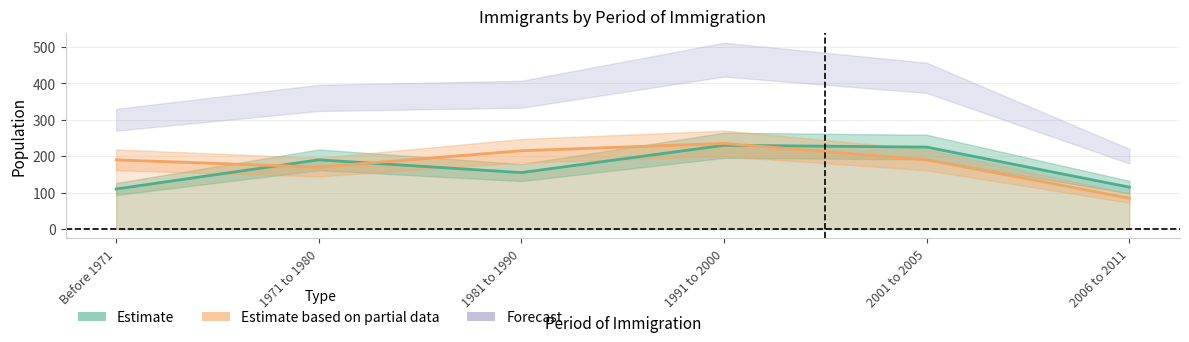

What is the spread (max minus min) of values at 2001 to 2005?

225